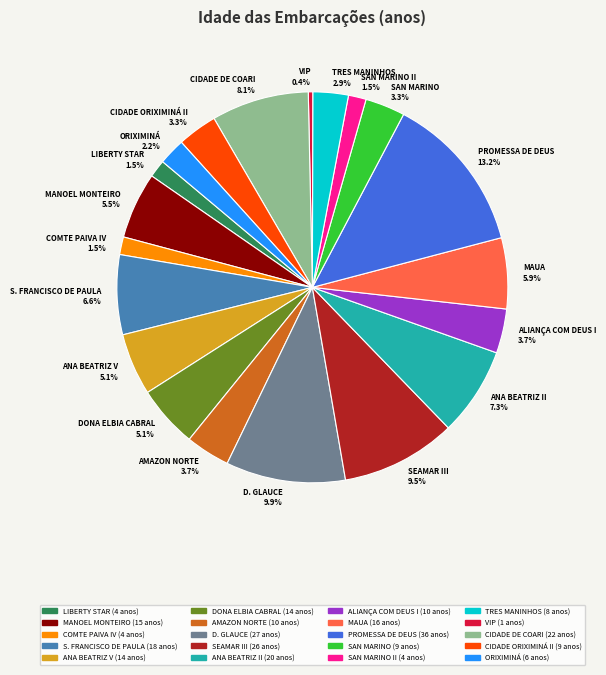

Do SAN MARINO II 1.5% and ORIXIMINÁ 2.2% together represent more than half of the pie?

No